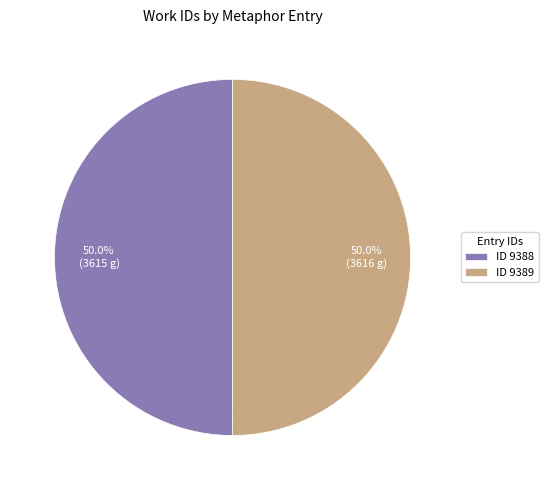

Approximately how many times larger is the value at ID 9389 compared to ID 9388?

1.0